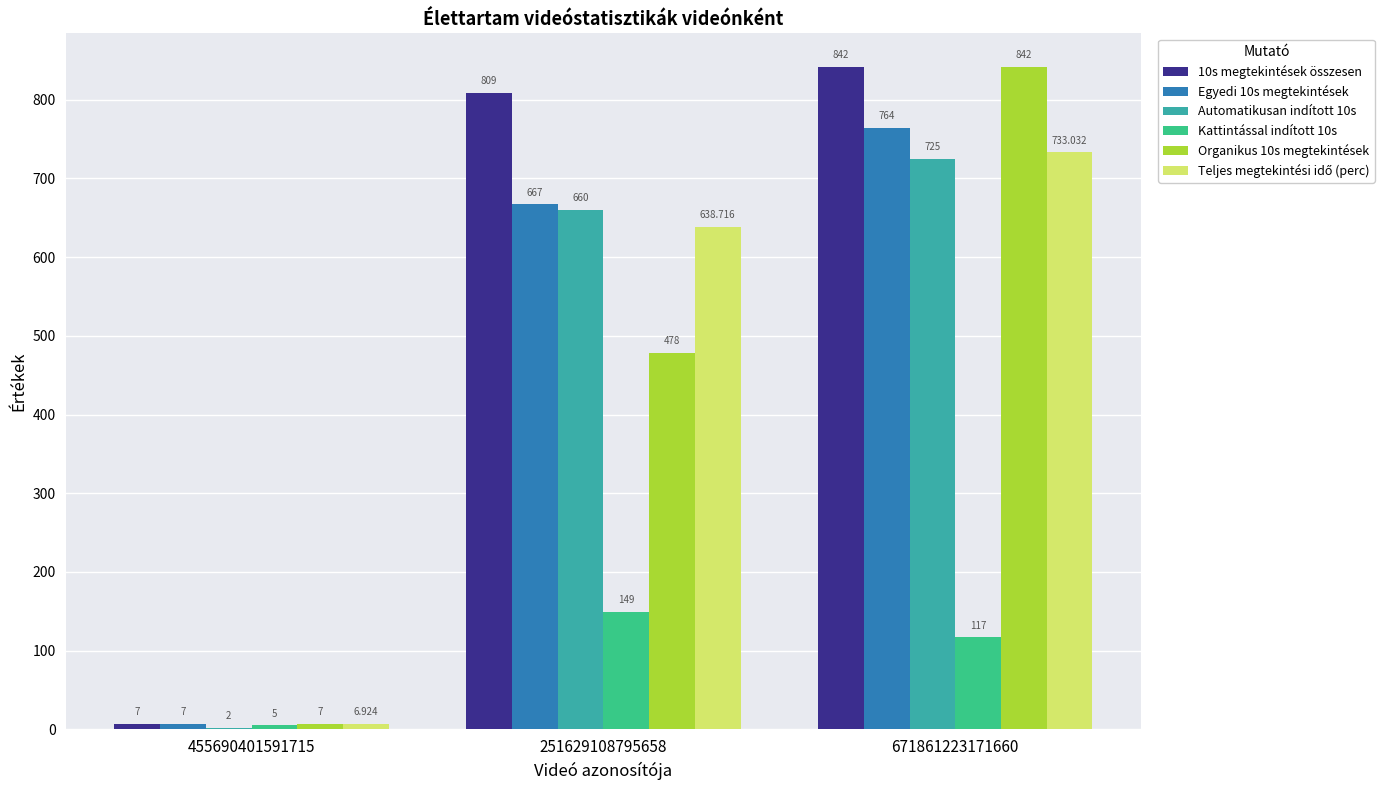

Is the value of Organikus 10s megtekintések at 251629108795658 greater than the value of Egyedi 10s megtekintések at 671861223171660?

No